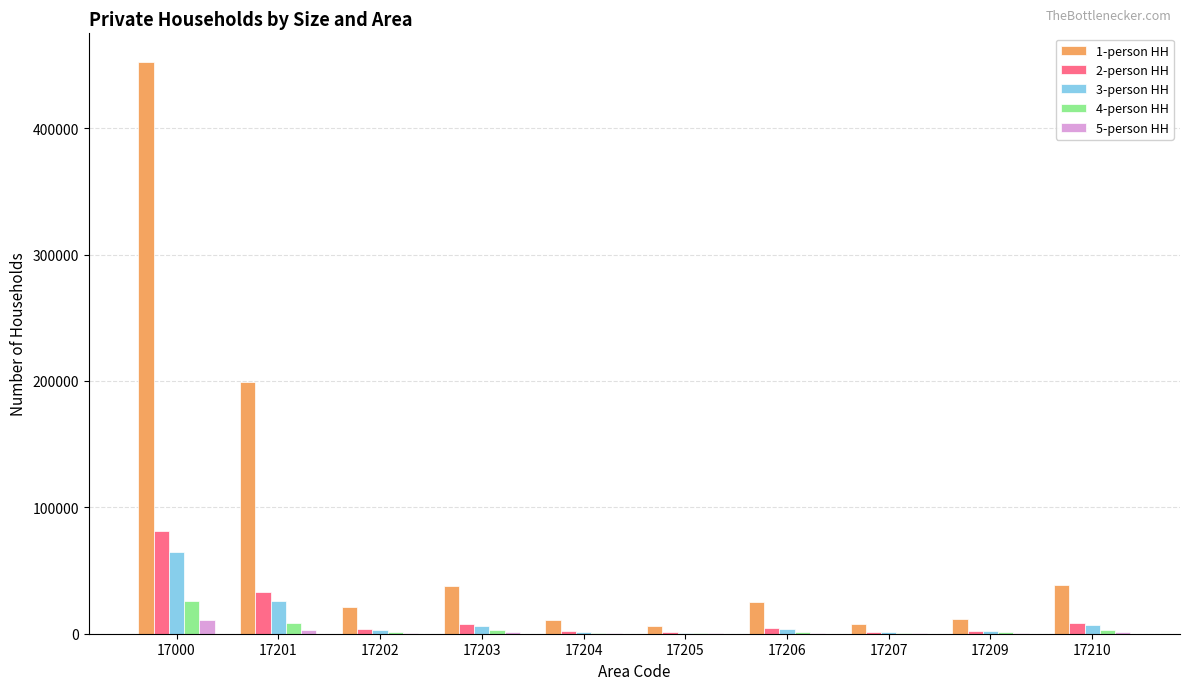

Are the bars horizontal?

No